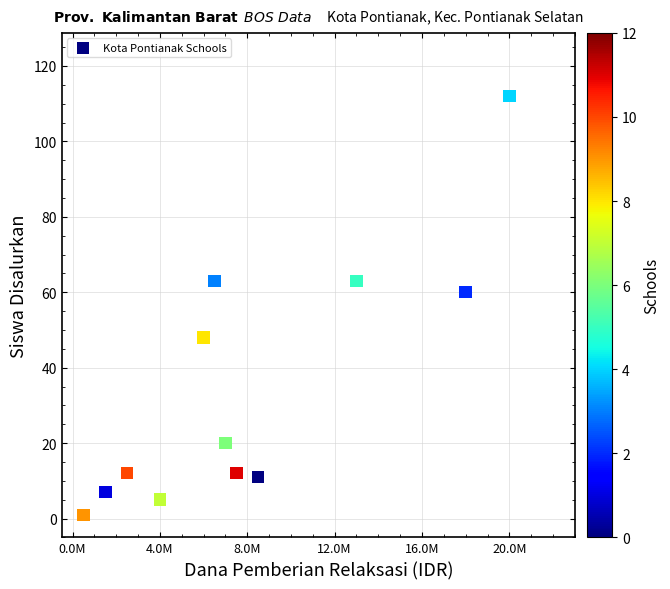

What is the range of Y values (max minus min)?

111